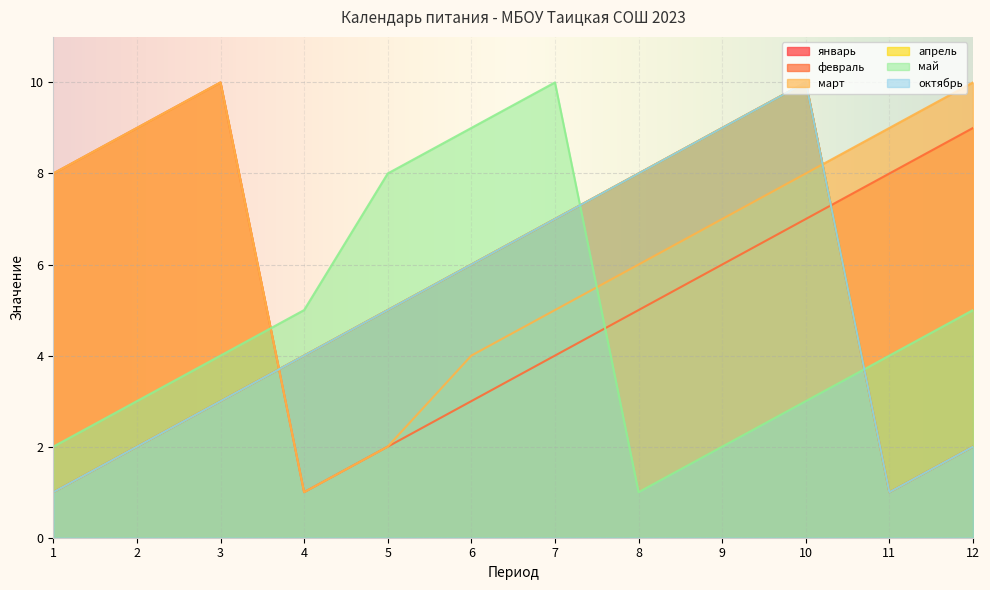

True or false: апрель and март intersect in this chart.

True